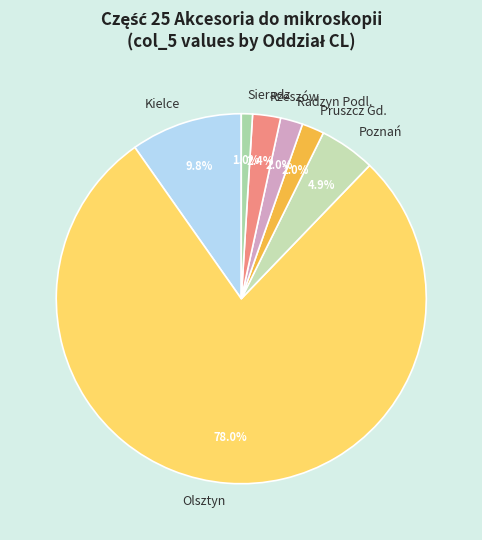

How many segments does this pie chart have?

7